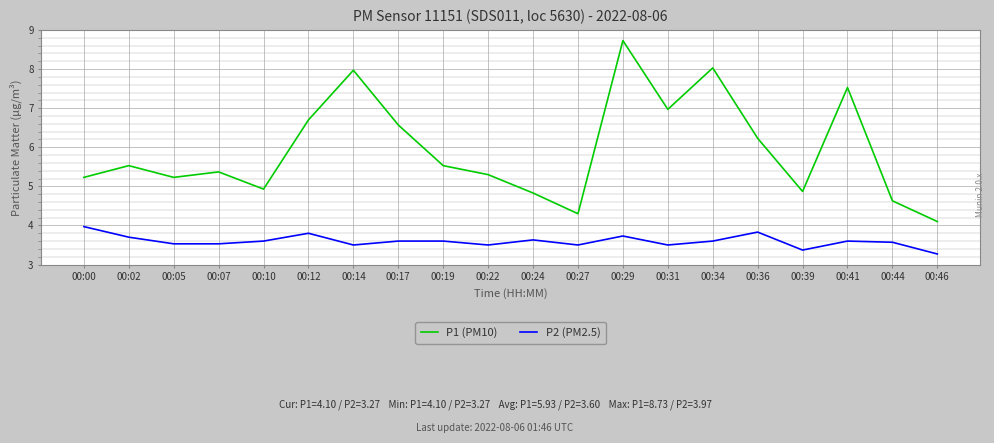

Count the number of data series in this chart.

2